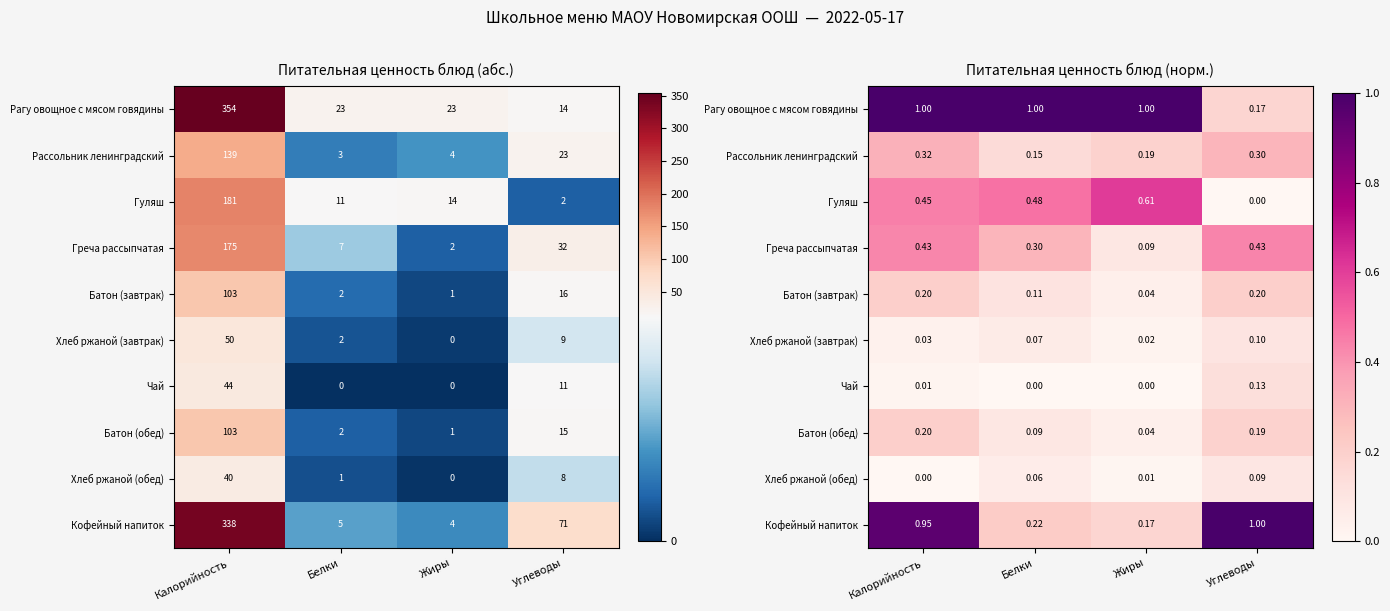

Is the value of Рагу овощное с мясом говядины at Калорийность greater than the value of Чай at Жиры?

Yes